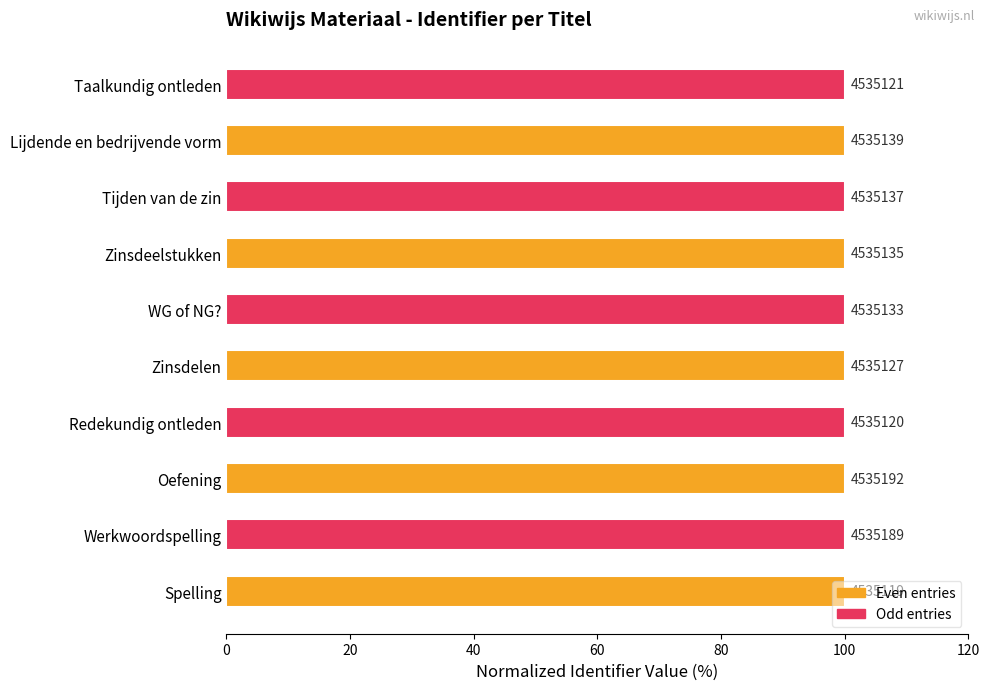

True or false: Even entries has a value of 157.7 at Oefening.

False